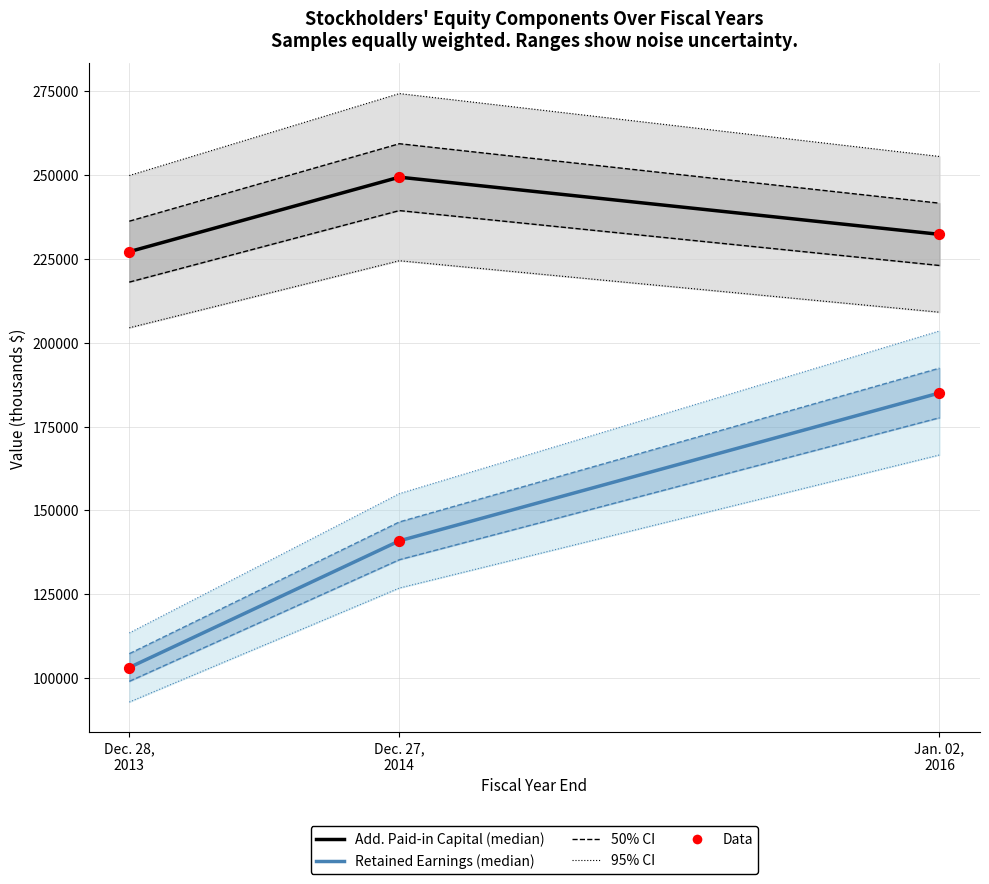

Which series has the largest total across all categories?

Additional Paid-in Capital (median)